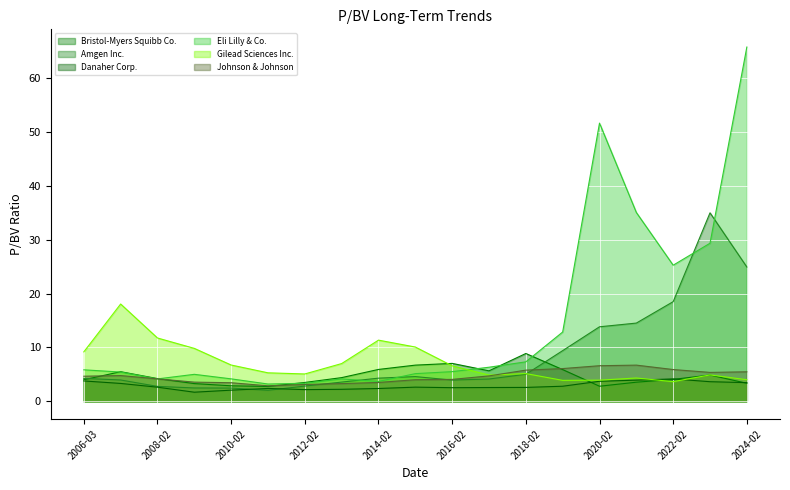

How many lines are shown in the chart?

6